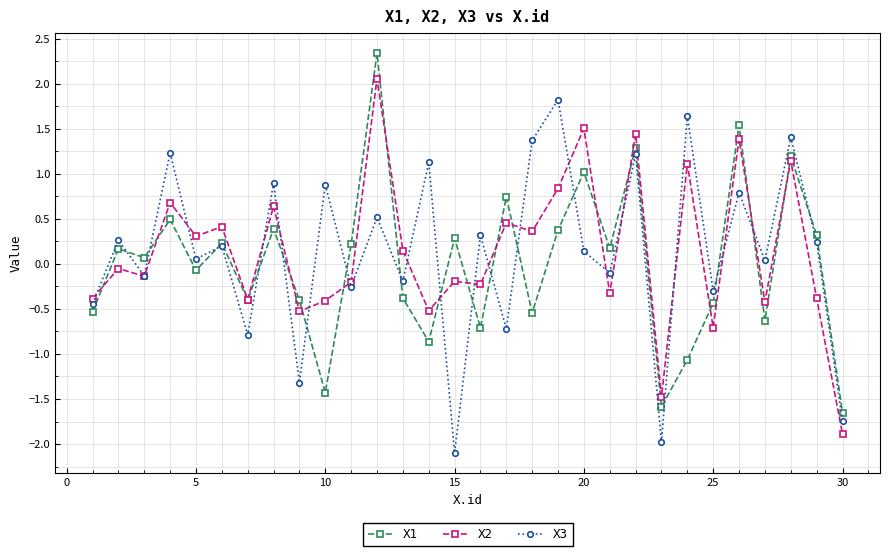

What is the highest value of the X1 series?

2.3